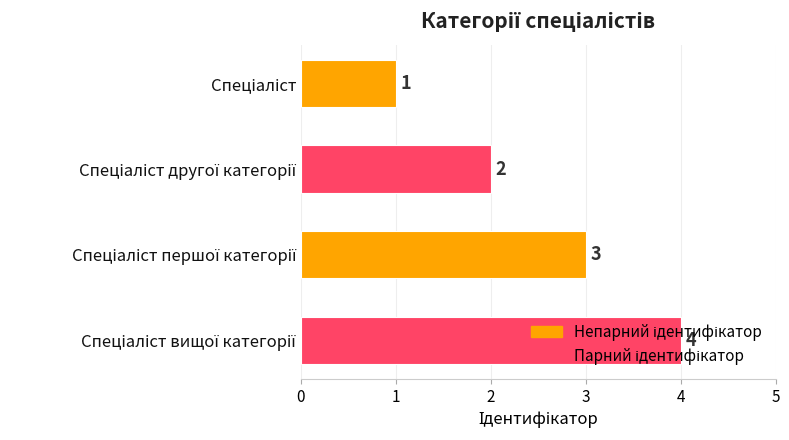

What is the value of the 3rd bar from the top?

3